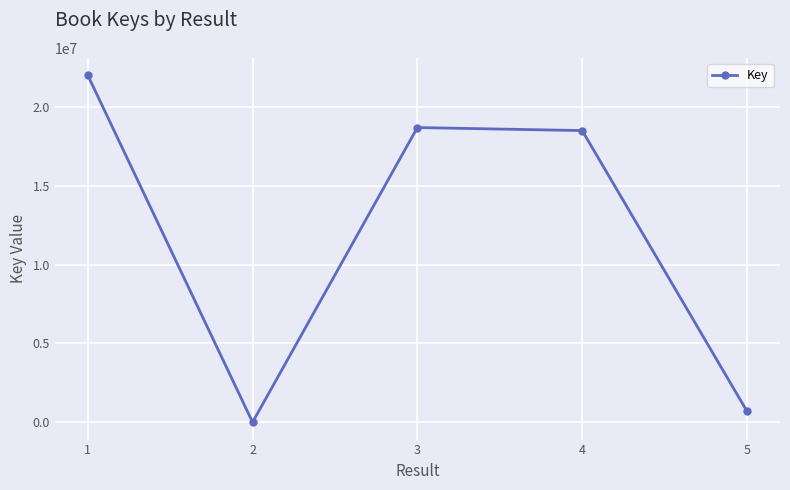

How many values are below 18499551?

2